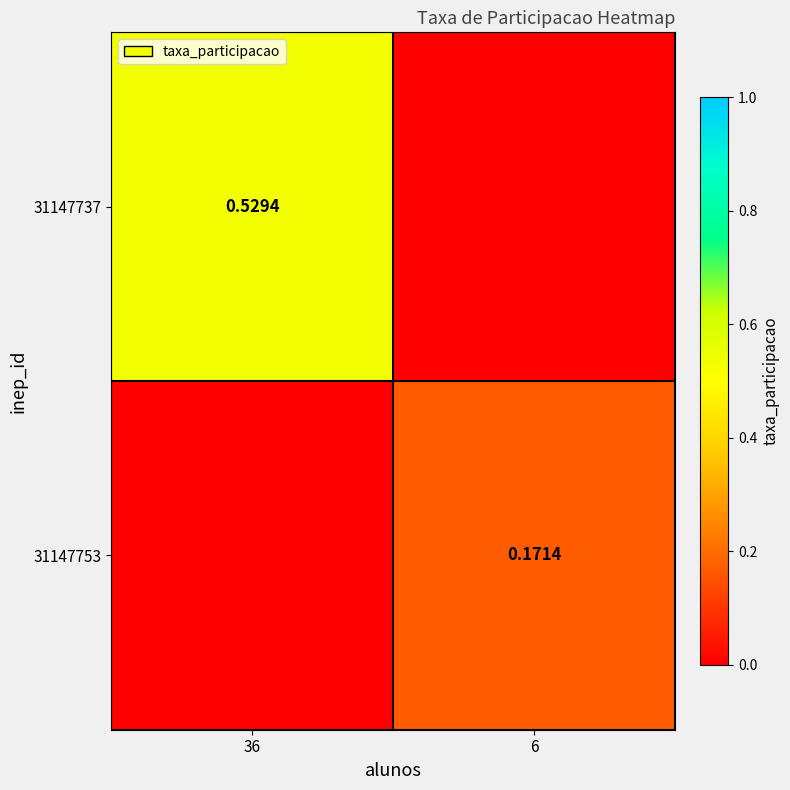

What is the difference between the highest and lowest values at 36?

0.5